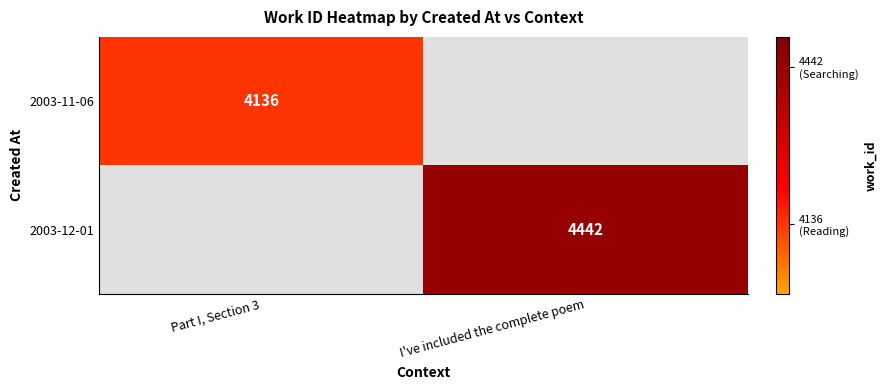

True or false: 2003-11-06 has a value of 5636 at Part I, Section 3.

False